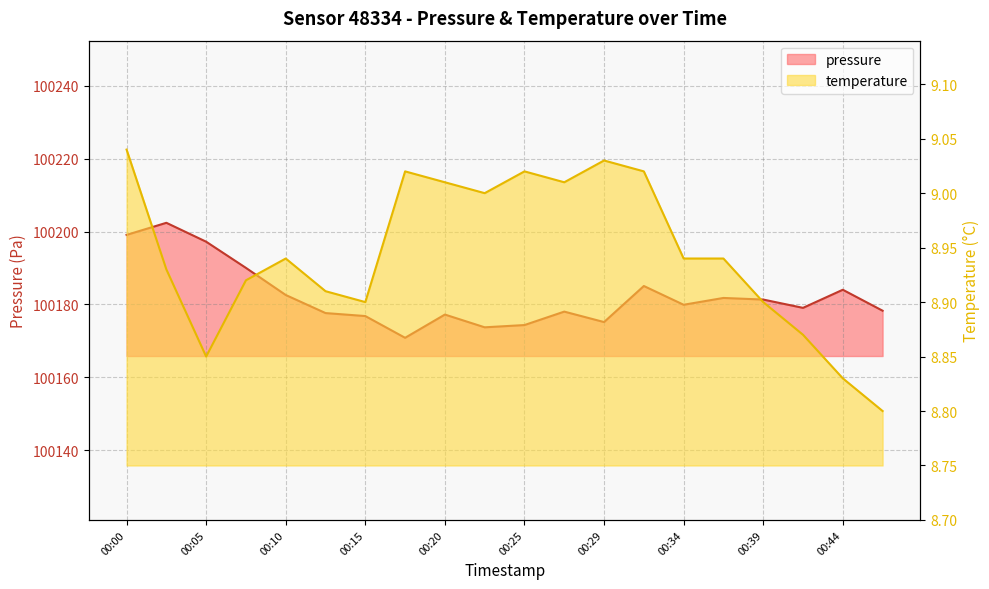

At which category is the sum across all series the highest?

00:03